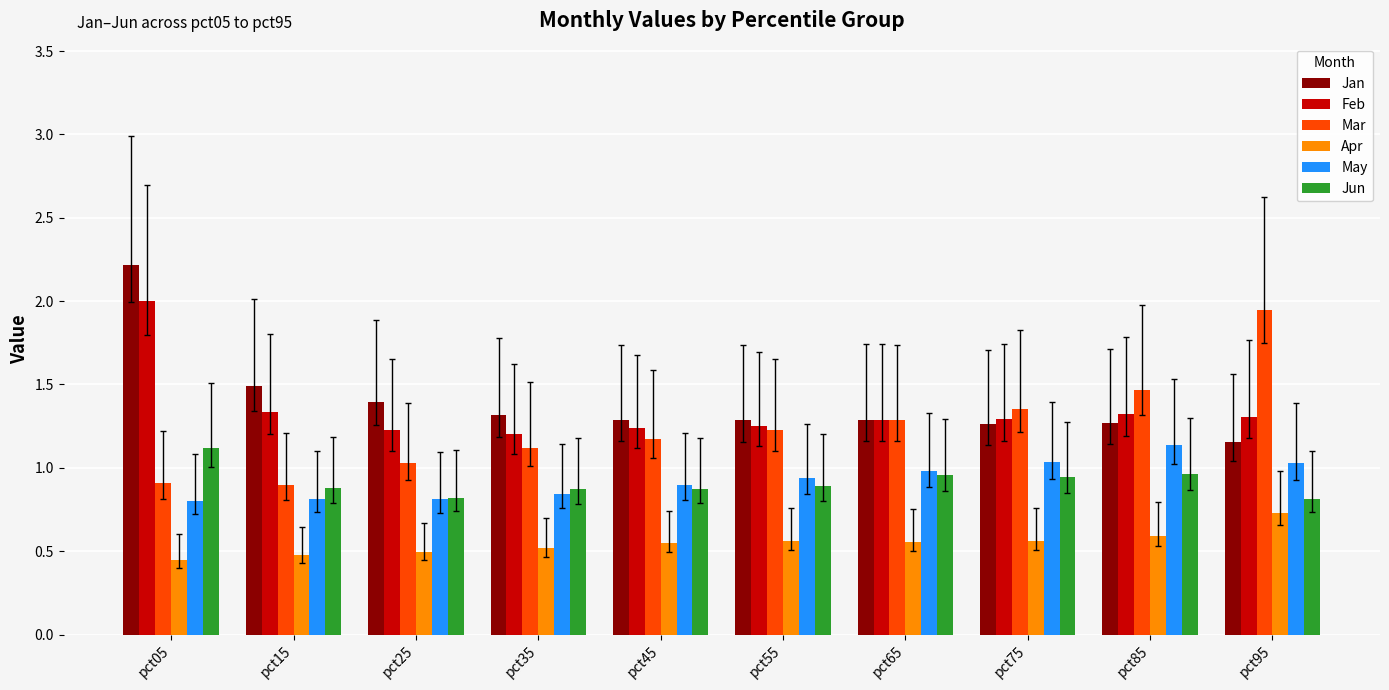

Does the chart contain any negative values?

No